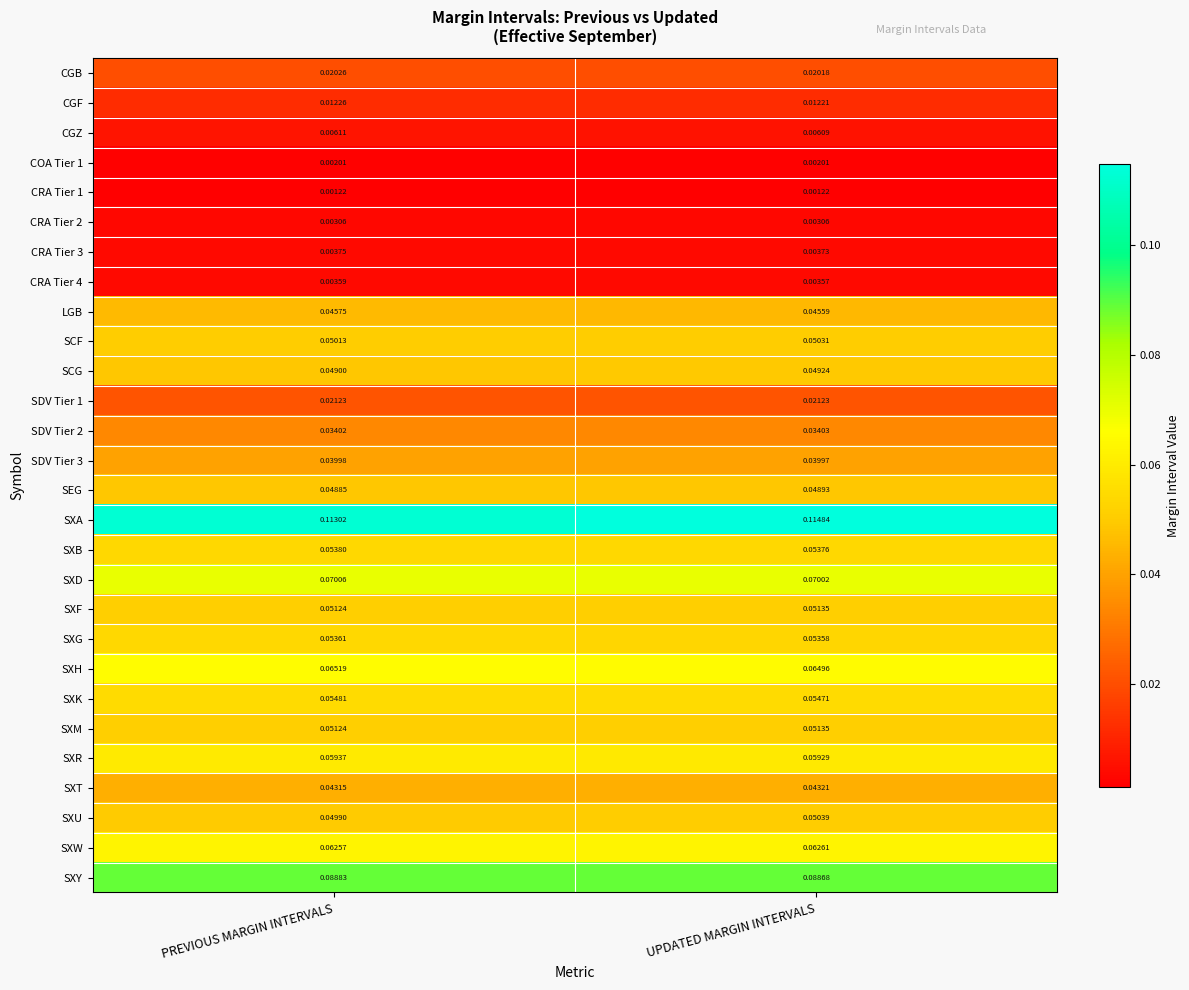

Is the value of CRA Tier 2 at UPDATED MARGIN INTERVALS greater than the value of SXD at PREVIOUS MARGIN INTERVALS?

No